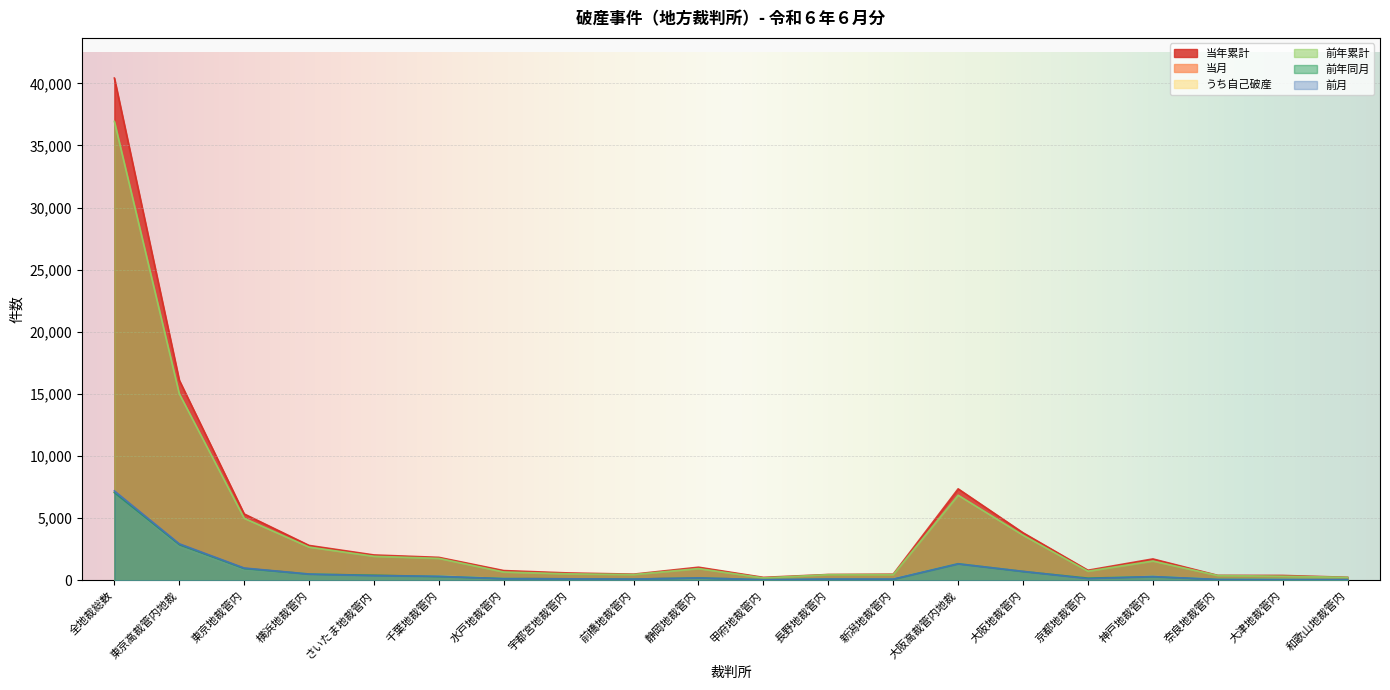

True or false: 前月 has more than 2 points higher than both neighbors.

True